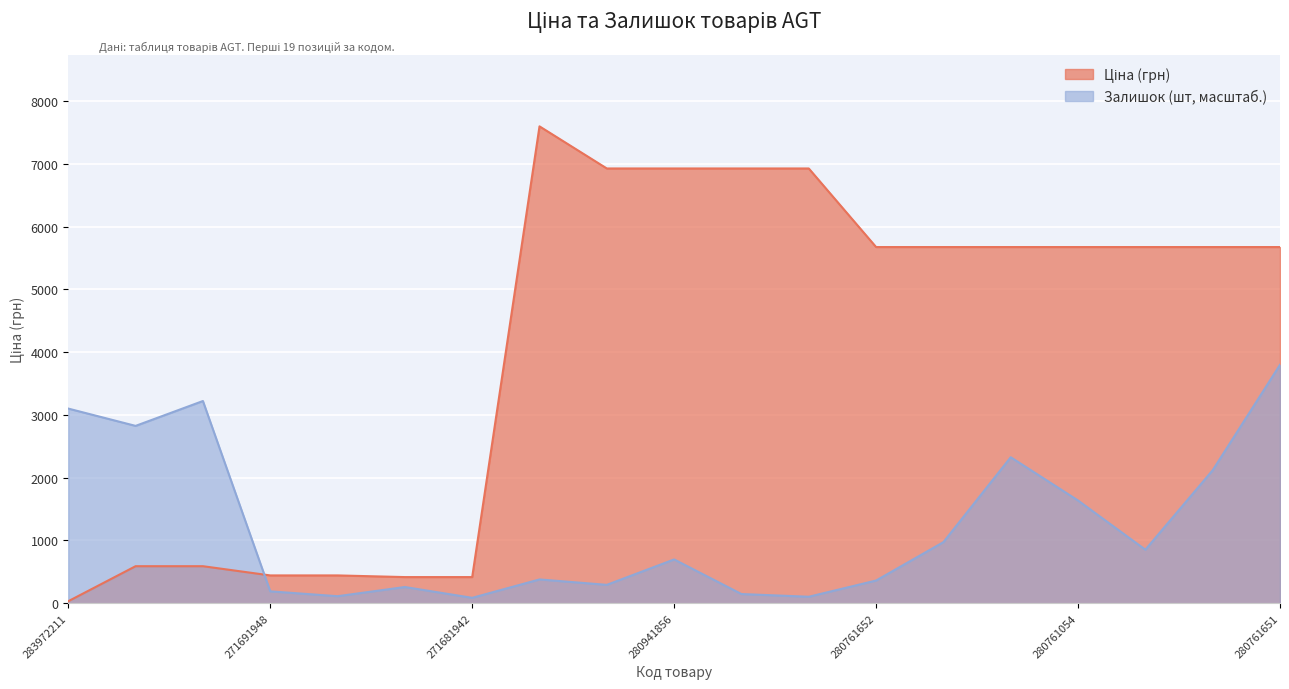

What is the total value across all series at 280941856?

7623.3